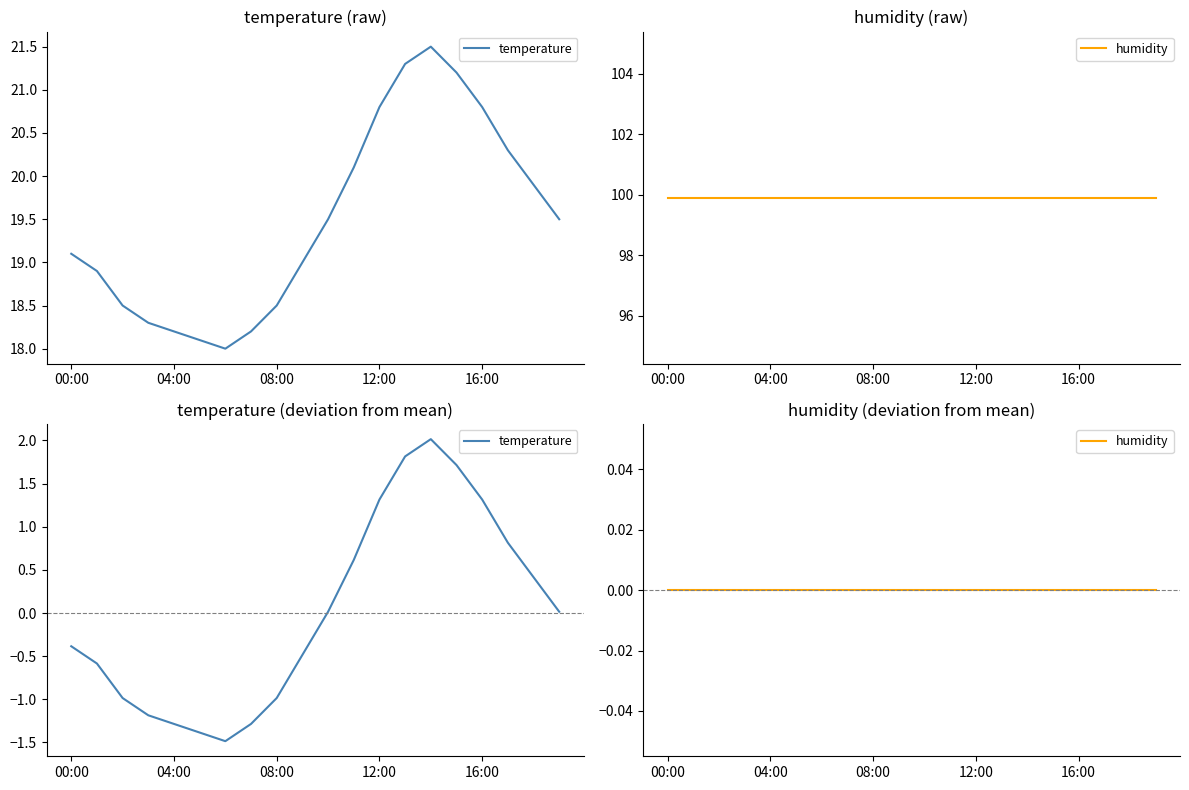

True or false: temperature has more than 1 points higher than both neighbors.

False